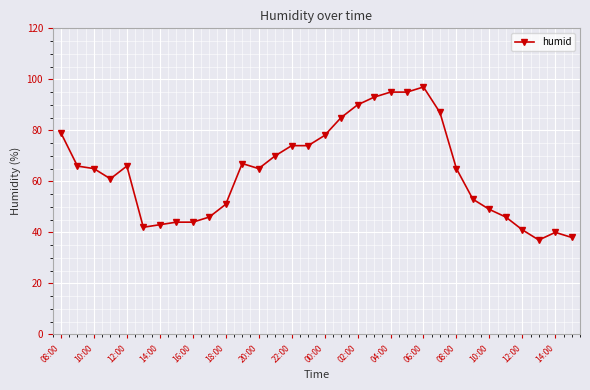

What is the sum of all values?

2046